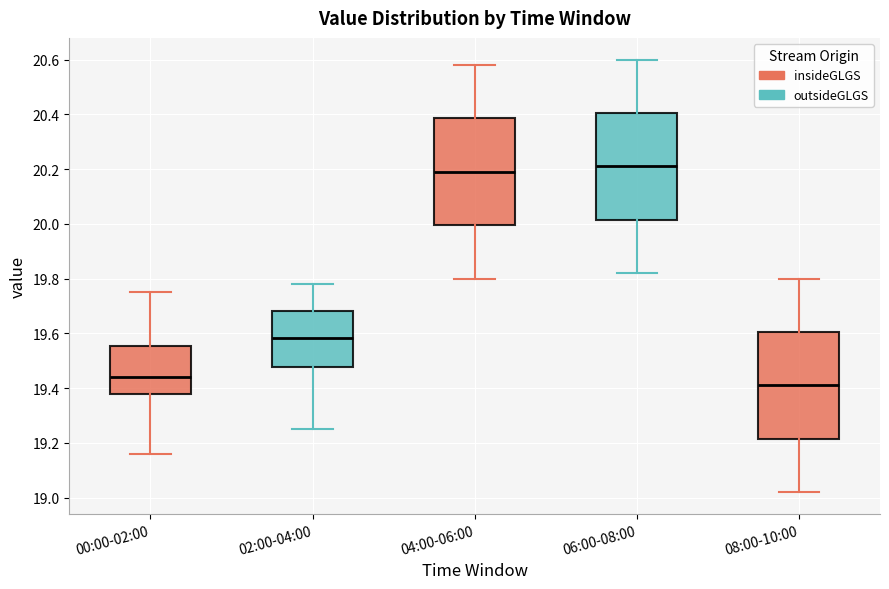

Reading left to right, read every box against the y-axis: the position of its median line, the range the box covers, and the ends of its whiskers. The values are not printed on the chart, so give them approximately, as read against the axis.

00:00-02:00: median 19.44, box 19.38 to 19.56, whiskers 19.16 to 19.76
02:00-04:00: median 19.58, box 19.48 to 19.68, whiskers 19.26 to 19.78
04:00-06:00: median 20.20, box 20.00 to 20.38, whiskers 19.80 to 20.58
06:00-08:00: median 20.22, box 20.02 to 20.40, whiskers 19.82 to 20.60
08:00-10:00: median 19.42, box 19.22 to 19.60, whiskers 19.02 to 19.80